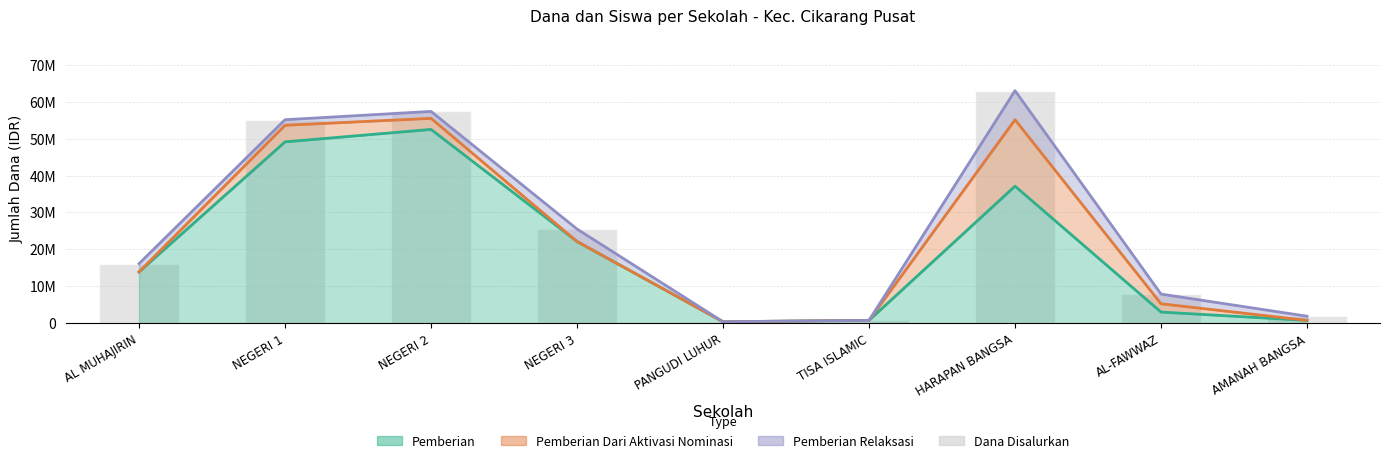

List the labels in order of value, largest first.

HARAPAN BANGSA, NEGERI 2, NEGERI 1, NEGERI 3, AL MUHAJIRIN, AL-FAWWAZ, AMANAH BANGSA, TISA ISLAMIC, PANGUDI LUHUR